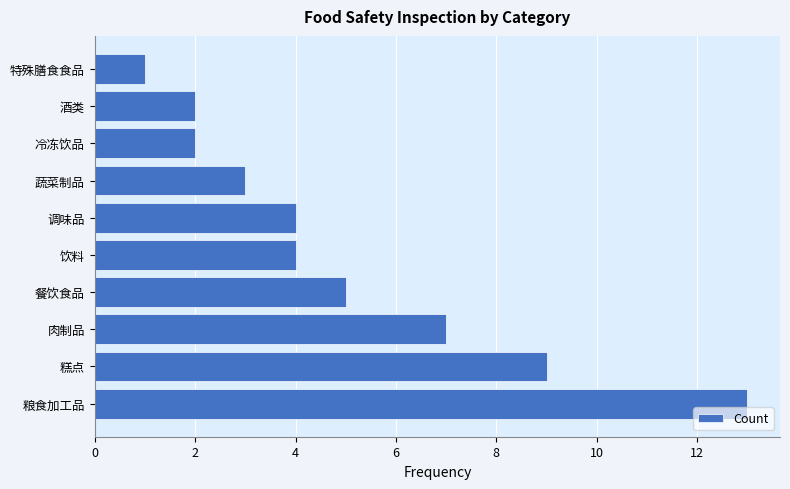

At which label is the value closest to 7?

肉制品